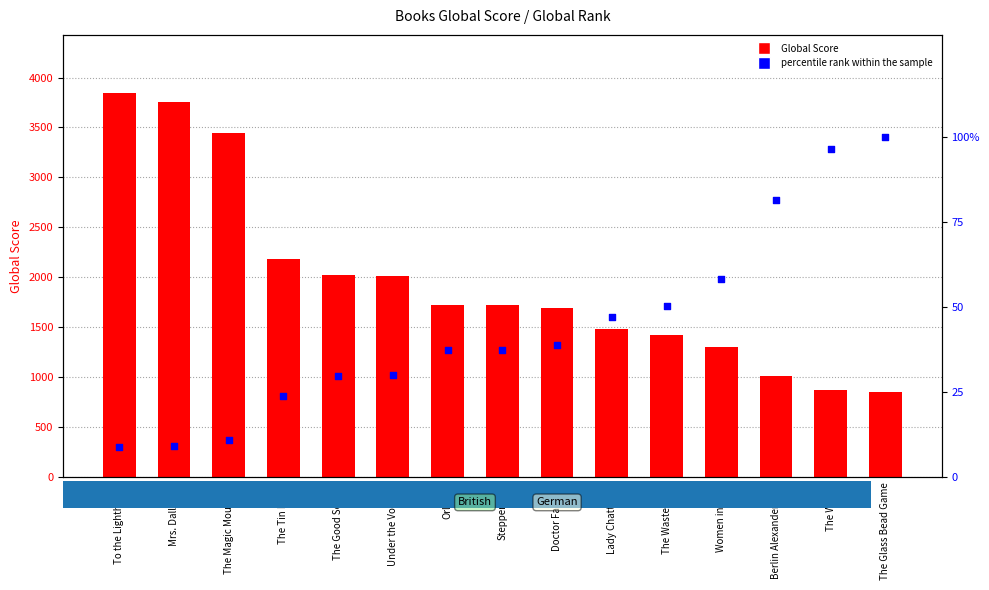

At how many categories does at least one series exceed 2498?

3